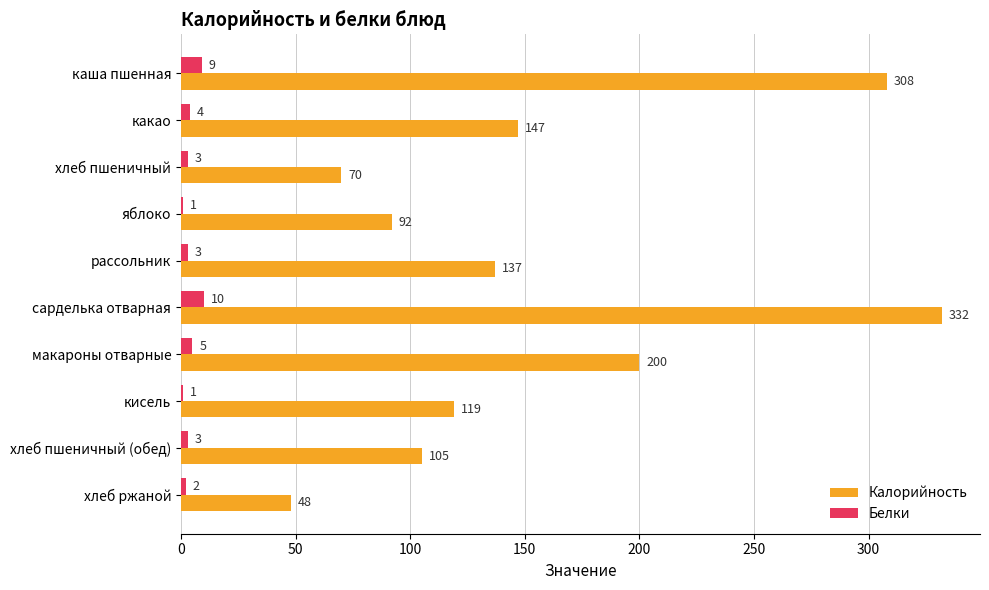

What is the total value across all series at какао?

151